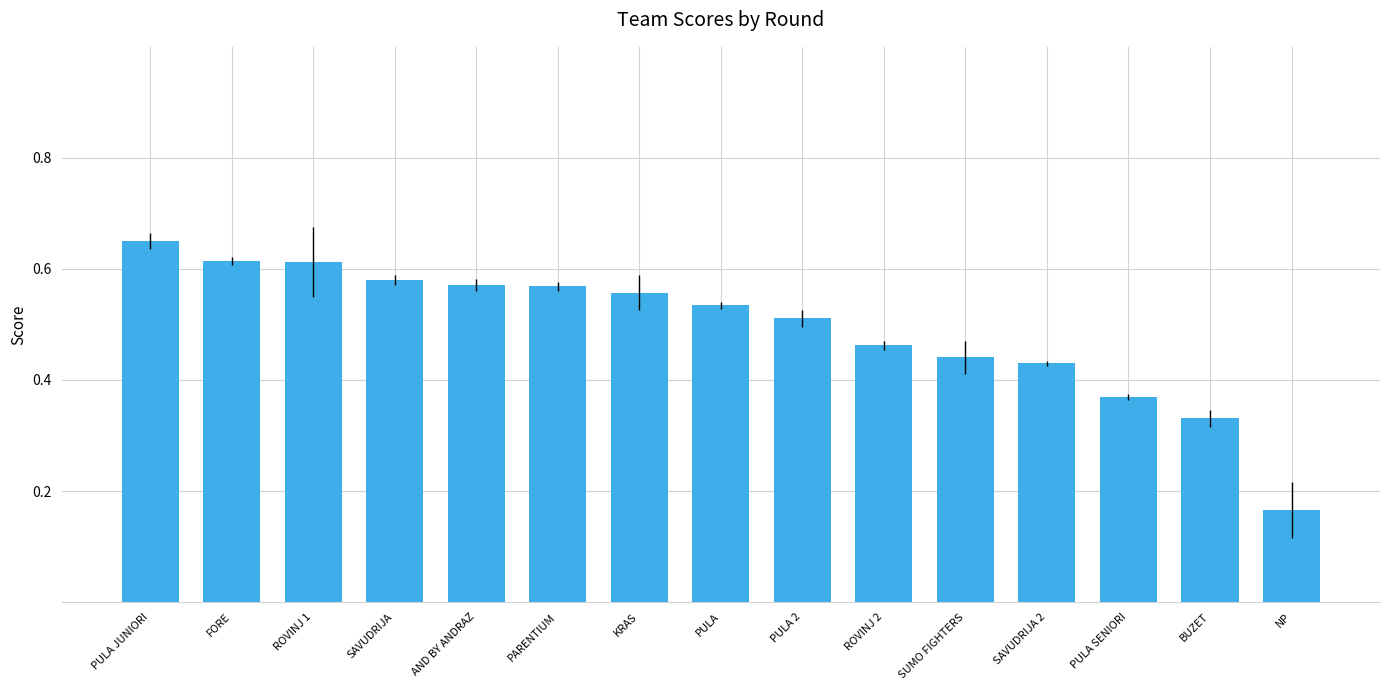

Which has a higher value, BUZET or AND BY ANDRAZ?

AND BY ANDRAZ